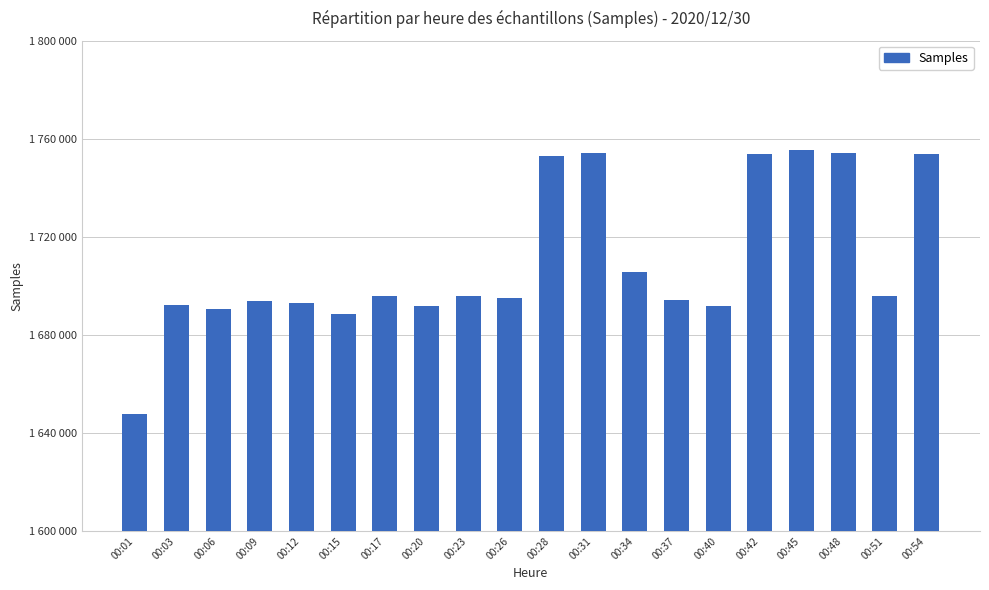

Rank the categories by value from lowest to highest.

00:01, 00:15, 00:06, 00:40, 00:20, 00:03, 00:12, 00:09, 00:37, 00:26, 00:17, 00:51, 00:23, 00:34, 00:28, 00:54, 00:42, 00:31, 00:48, 00:45